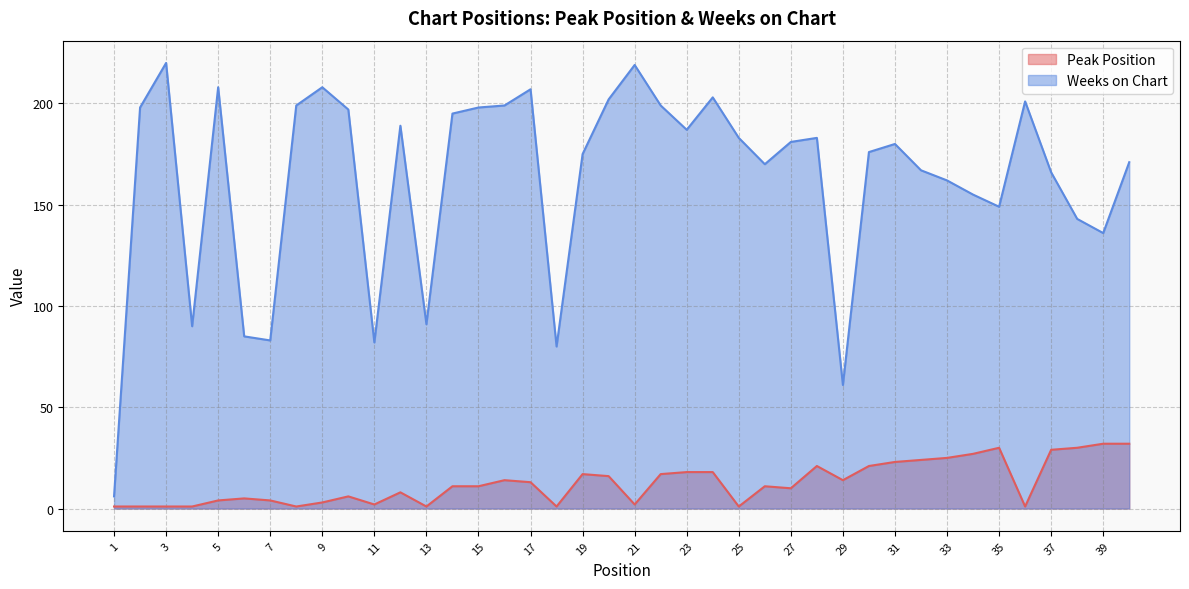

Rank the series at 20 from highest to lowest value.

Weeks on Chart, Peak Position